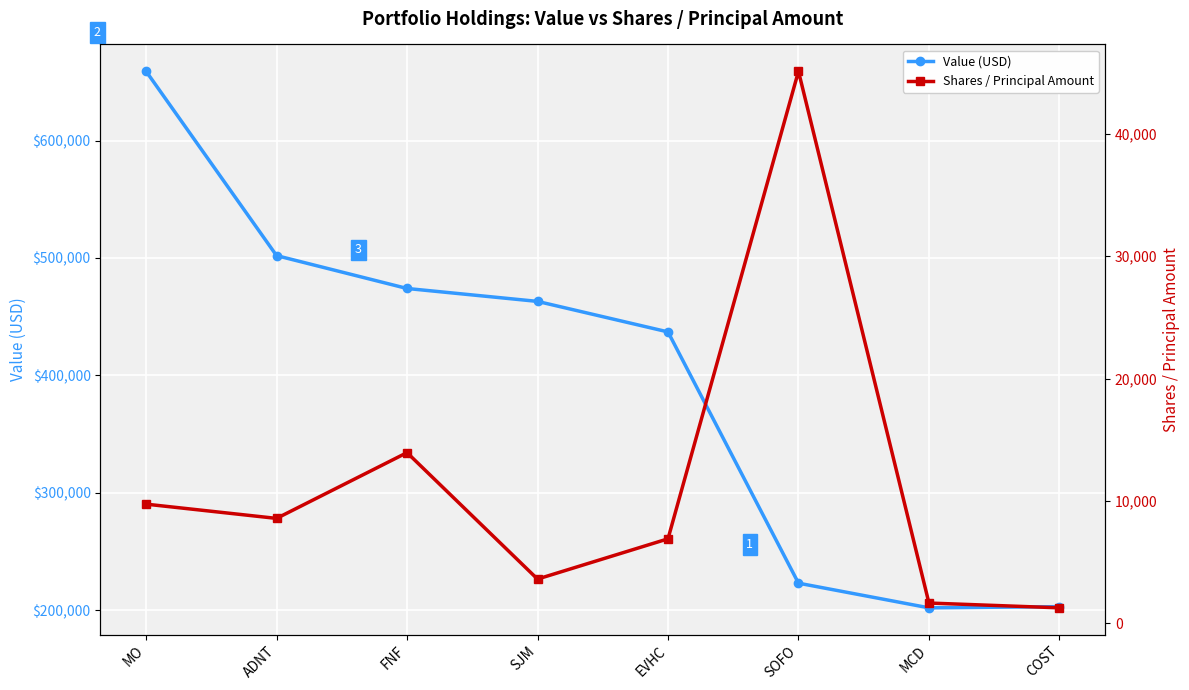

At which label does Shares / Principal Amount first exceed 8574?

MO